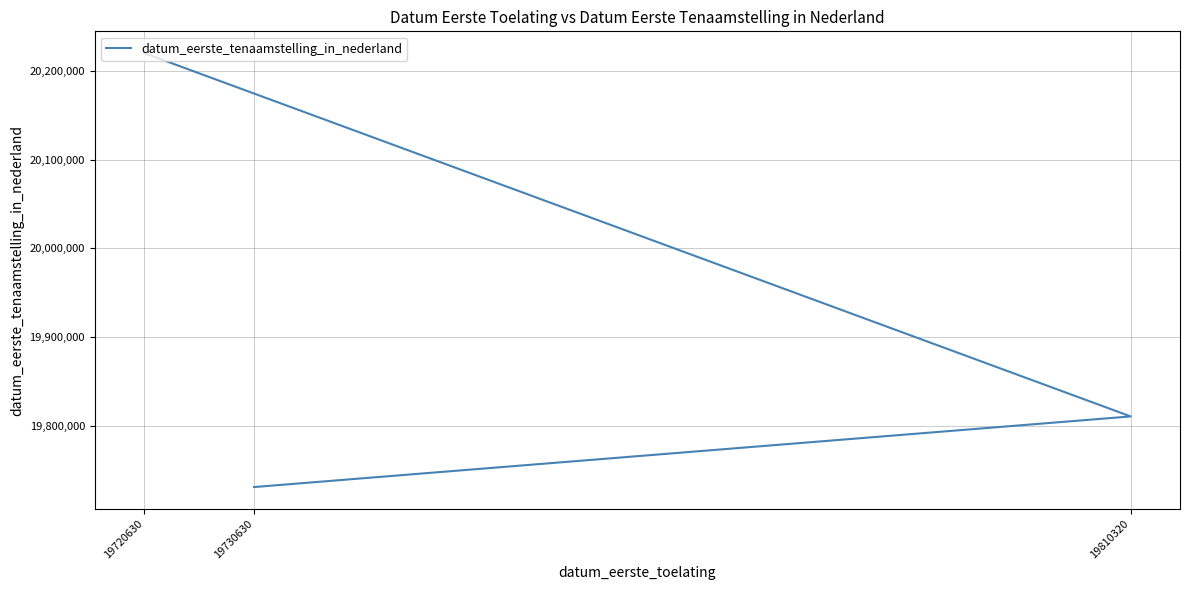

Does the chart display data point markers on the line(s)?

No